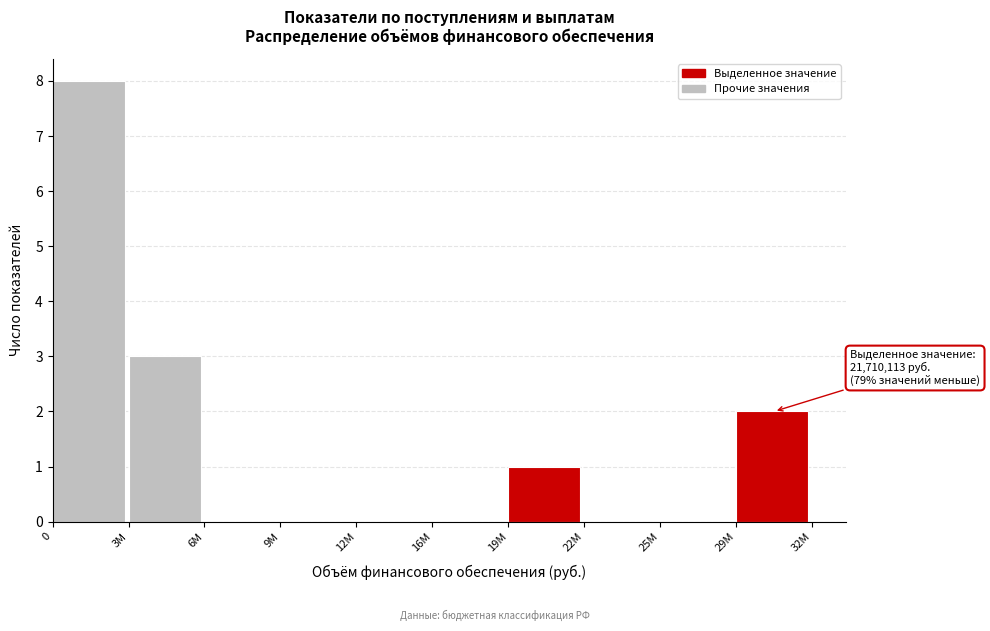

Reading right to left, extract all data points from this chart.

29M=2	25M=0	22M=0	19M=1	16M=0	12M=0	9M=0	6M=0	3M=3	0=8